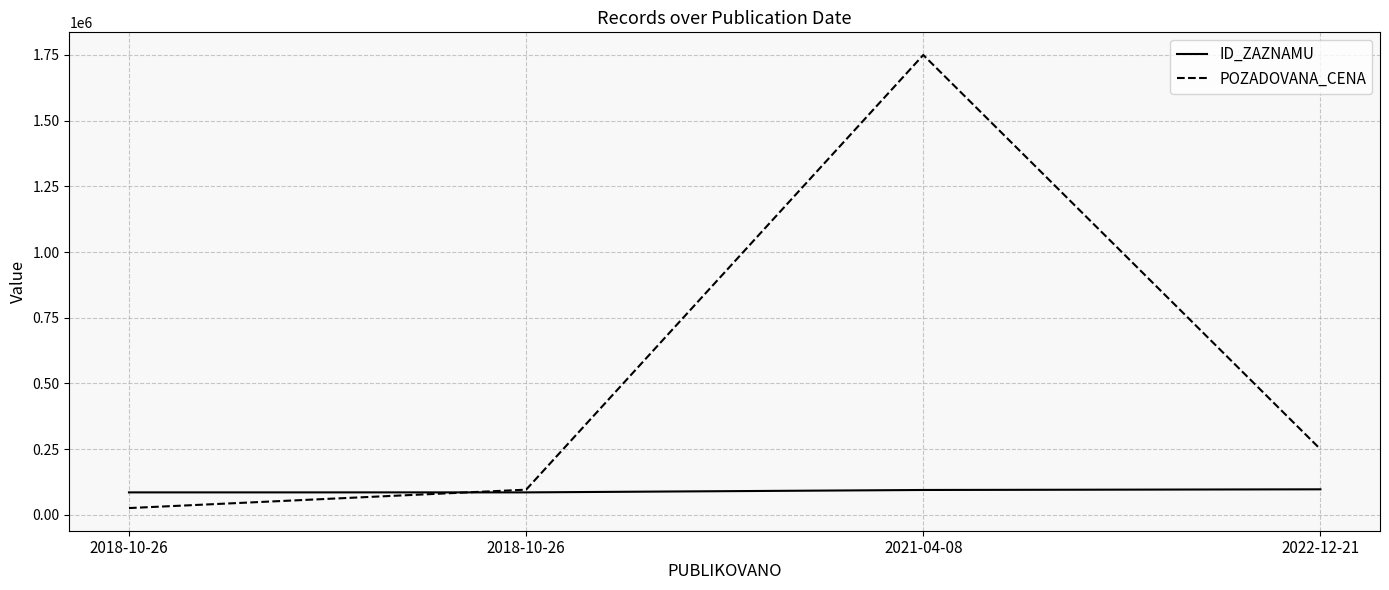

Which series has the largest total across all categories?

POZADOVANA_CENA